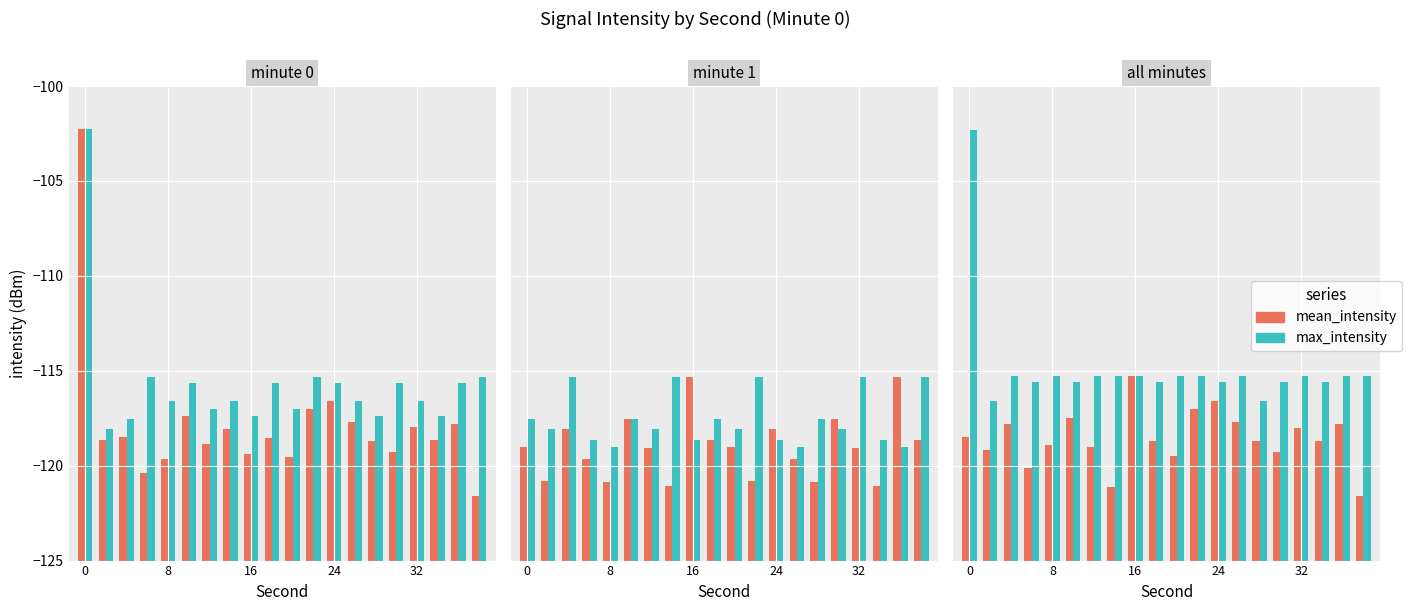

What is the difference between the second highest and second lowest values in the max_intensity series?

2.2